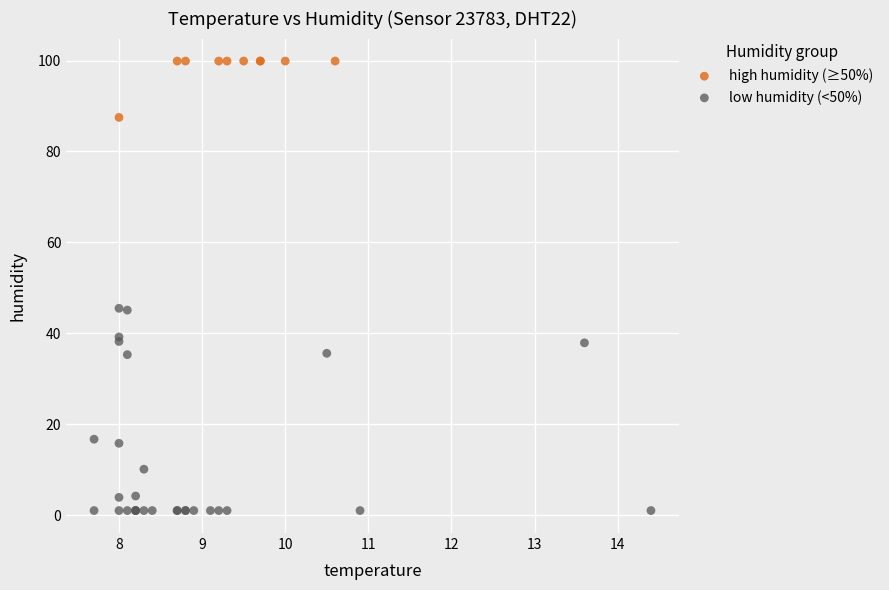

Which series contains the highest Y value?

high humidity (≥50%)